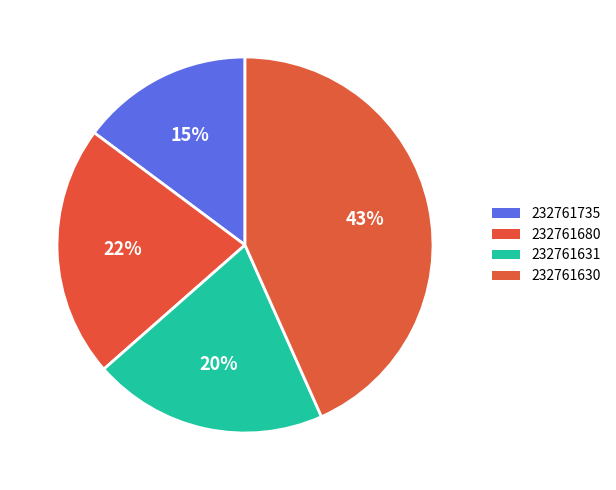

To the nearest percent, what is the average slice percentage?

25%